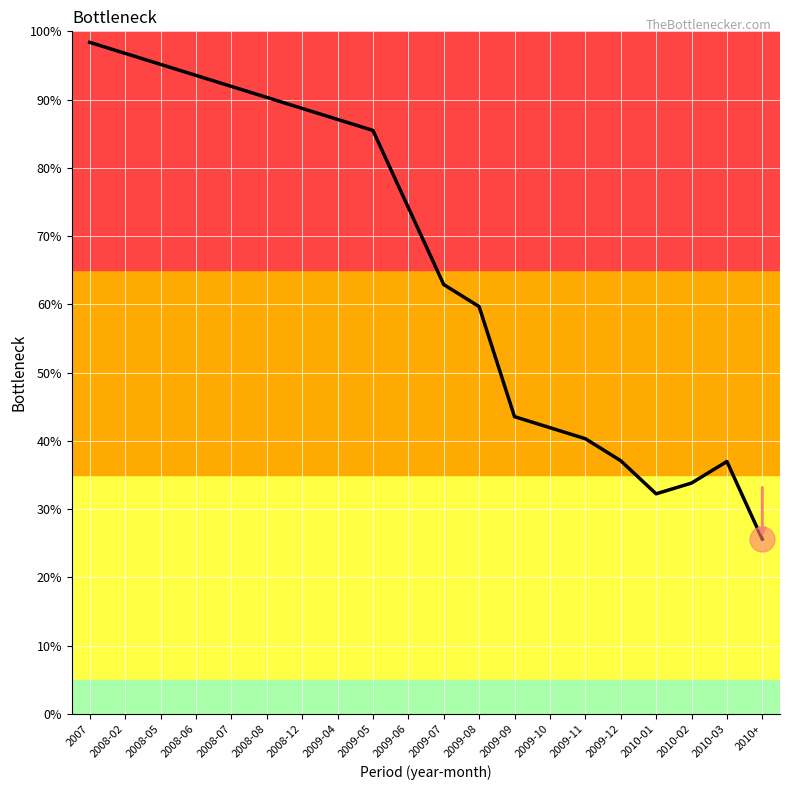

What value does the data have at 2010-02?

33.8